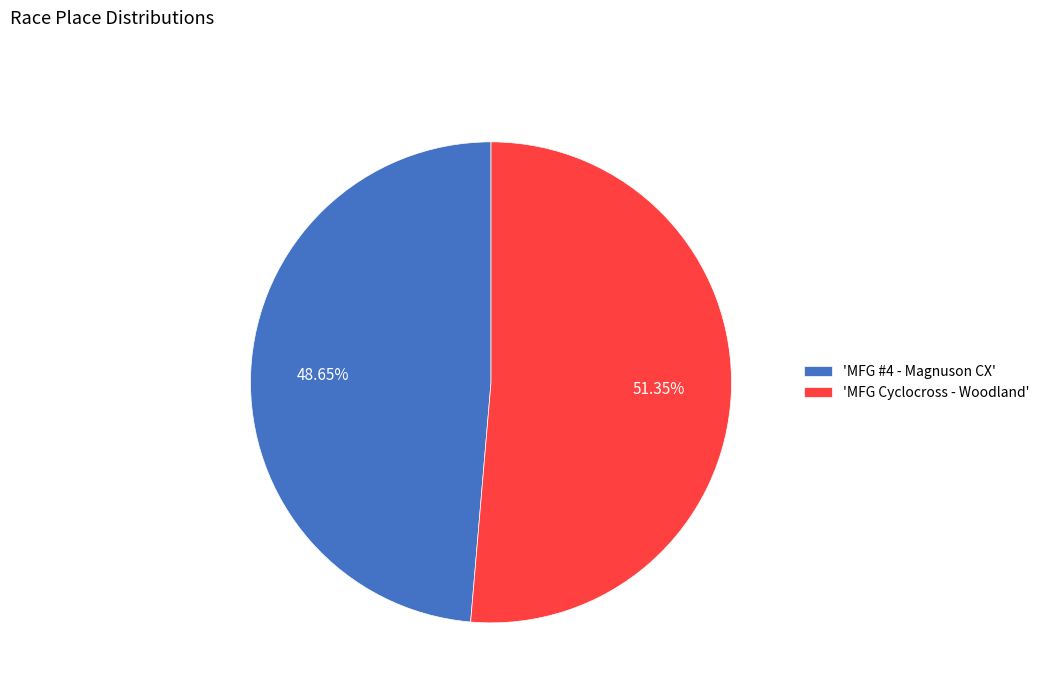

How many slices are in this pie chart?

2